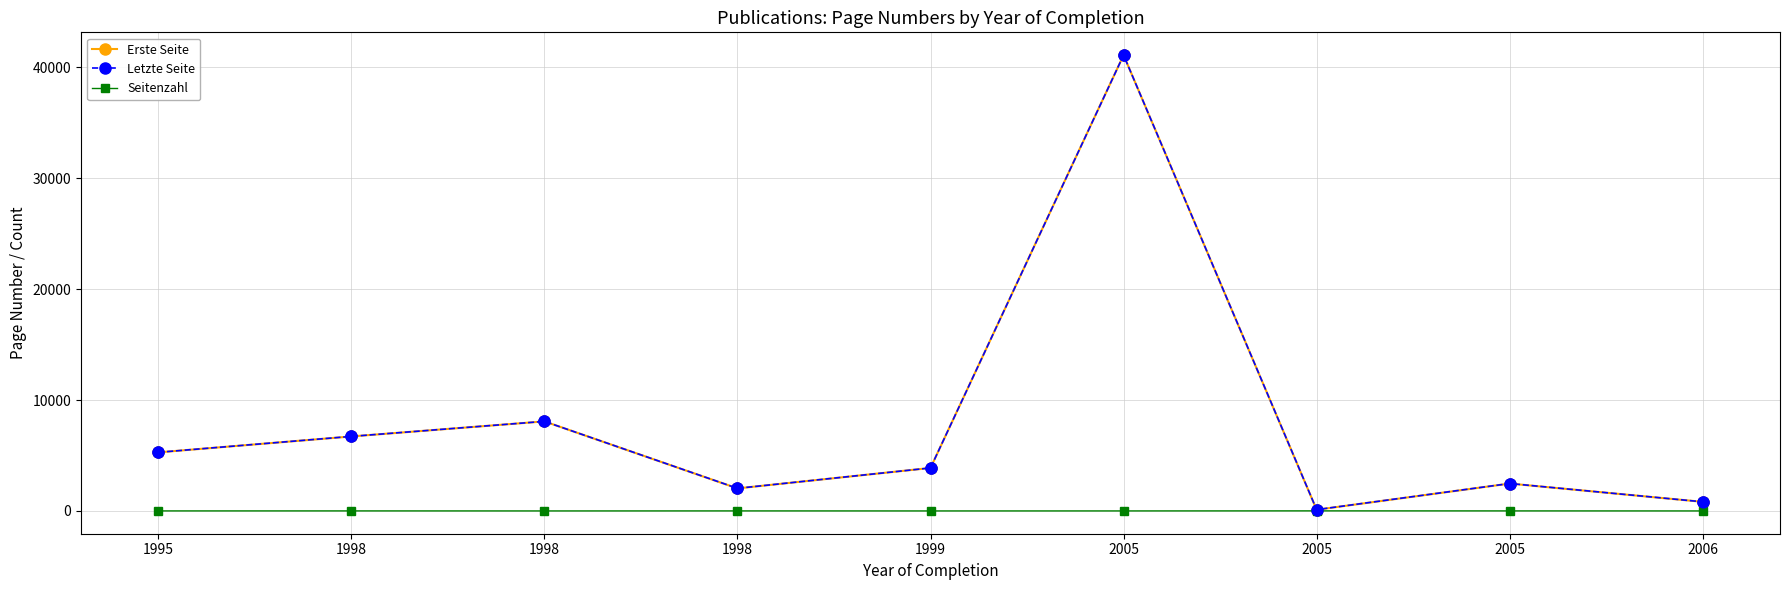

Is the value of Letzte Seite at 2005 greater than the value of Seitenzahl at 2005?

Yes